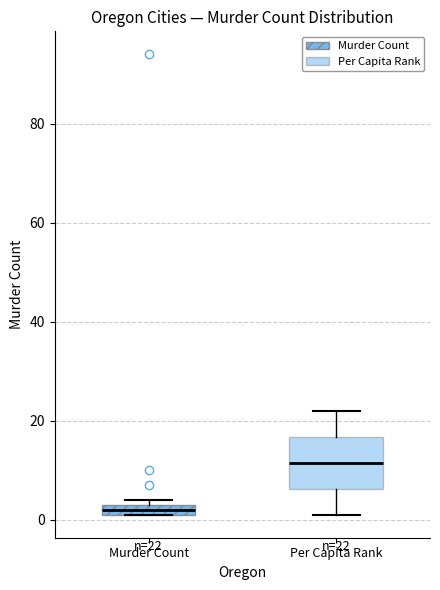

Which box has the highest median line?

Per Capita Rank